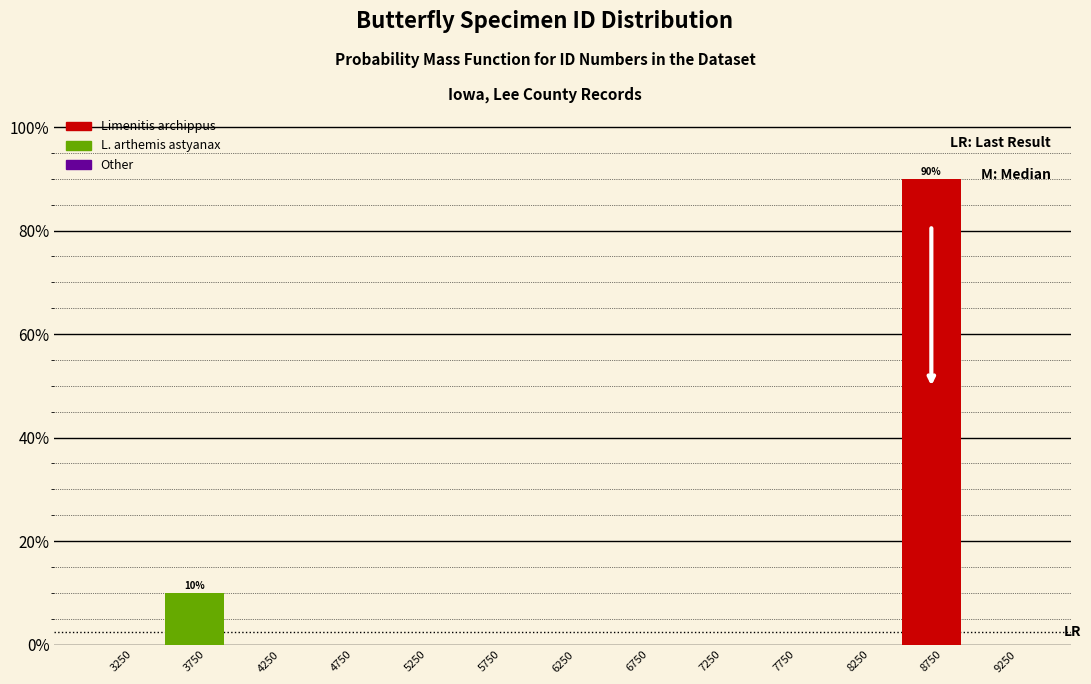

Over which range of the x-axis is the bar tallest?

8500 to 9000